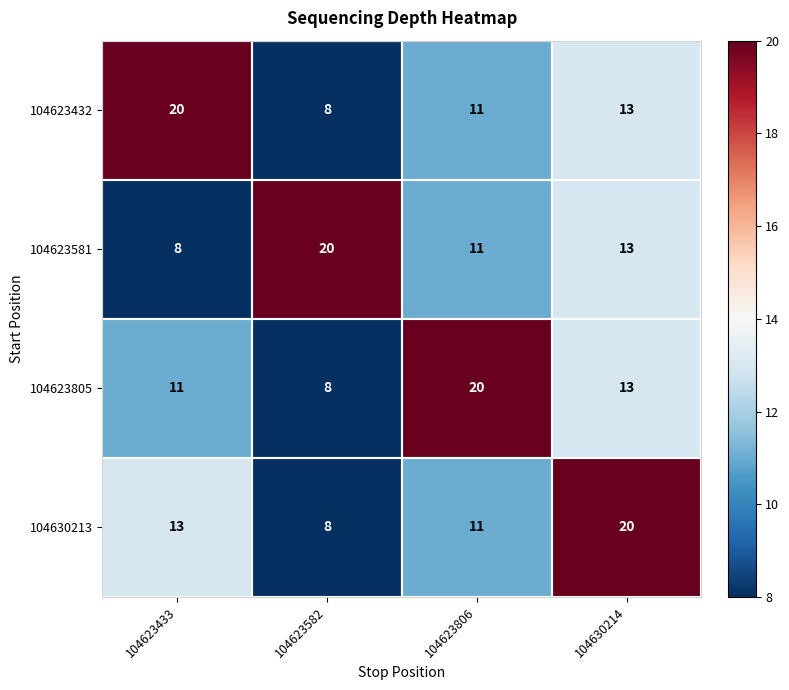

What is the difference between the highest and lowest values at 104630214?

7